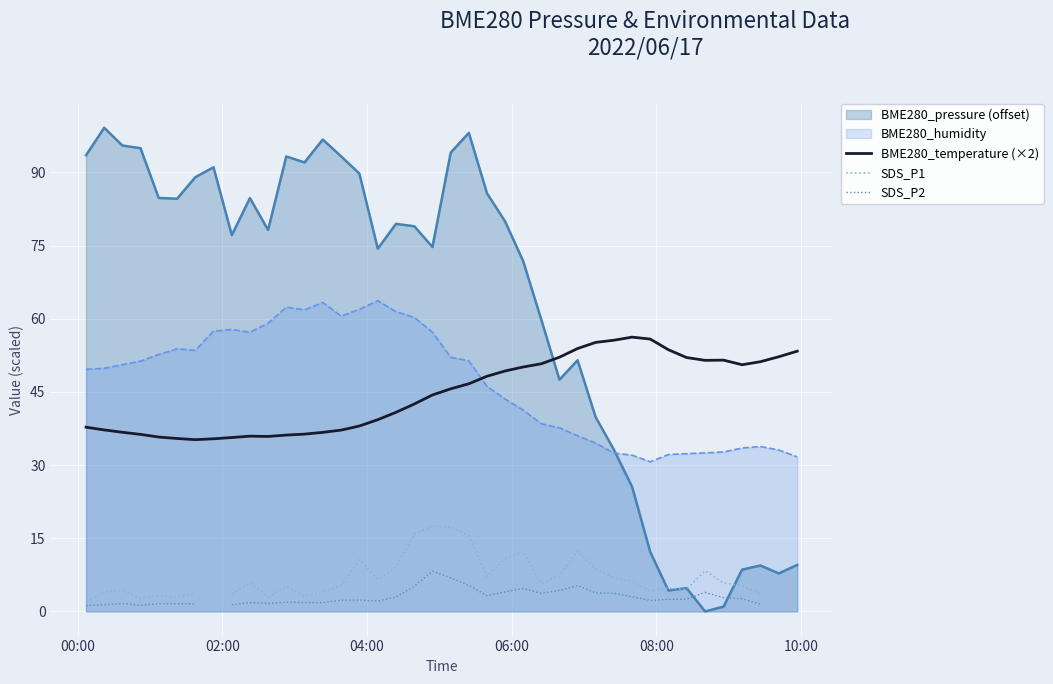

True or false: BME280_temperature (×2) and BME280_humidity cross at least once.

True